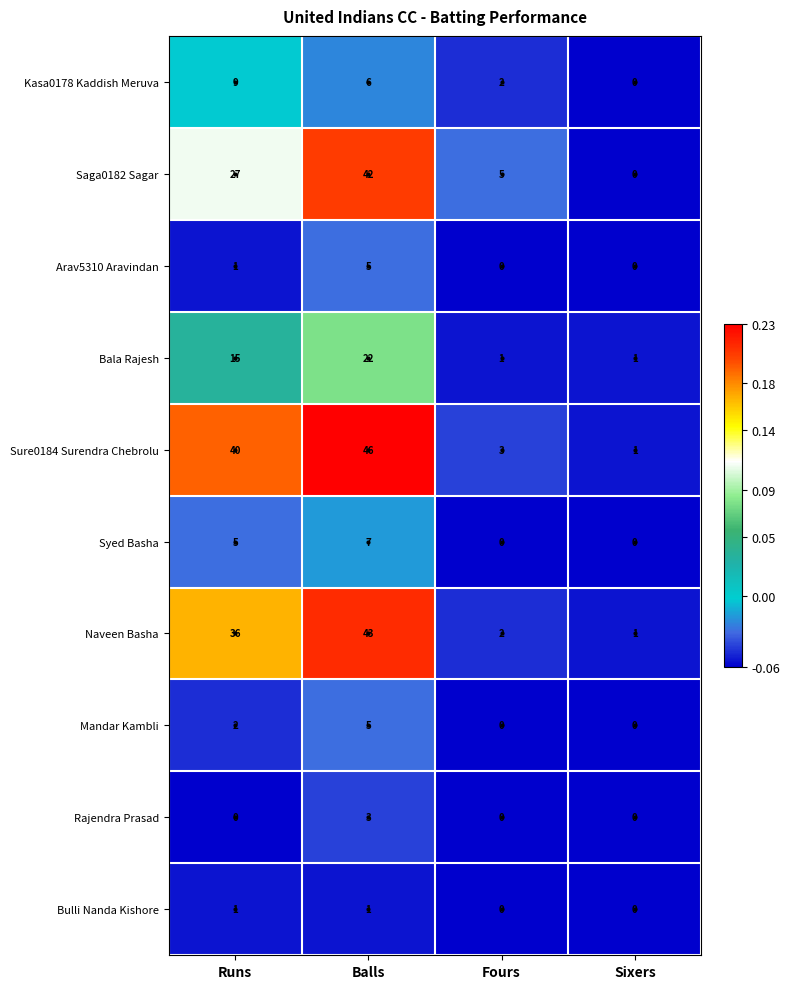

Which category has the highest value in the Syed Basha series?

Balls